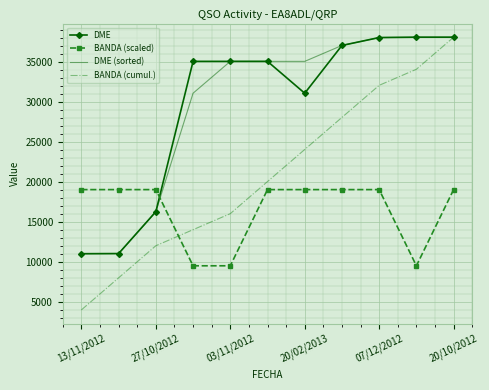

Which series has the largest range (max minus min)?

BANDA (cumul.)